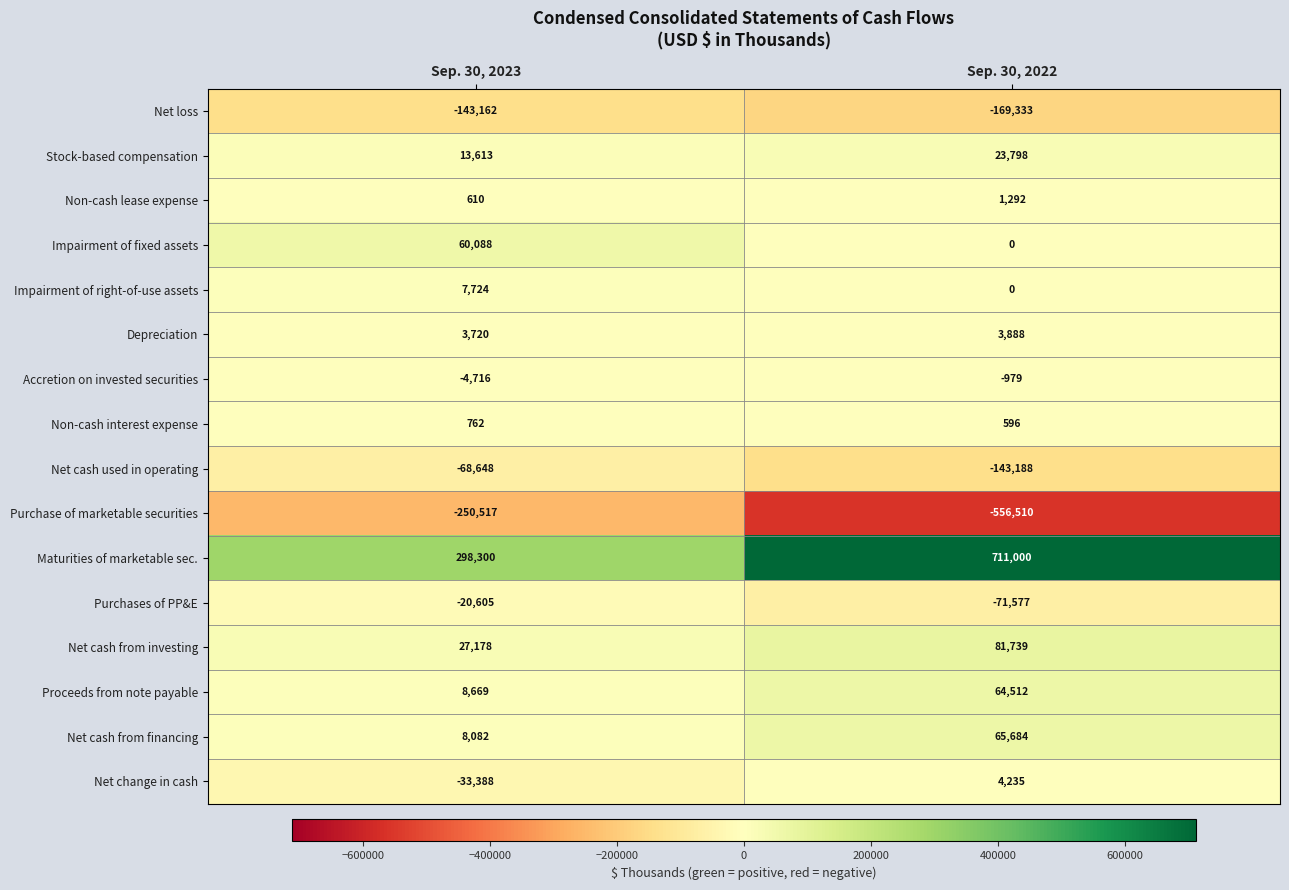

What is the sum of all Stock-based compensation values?

37411